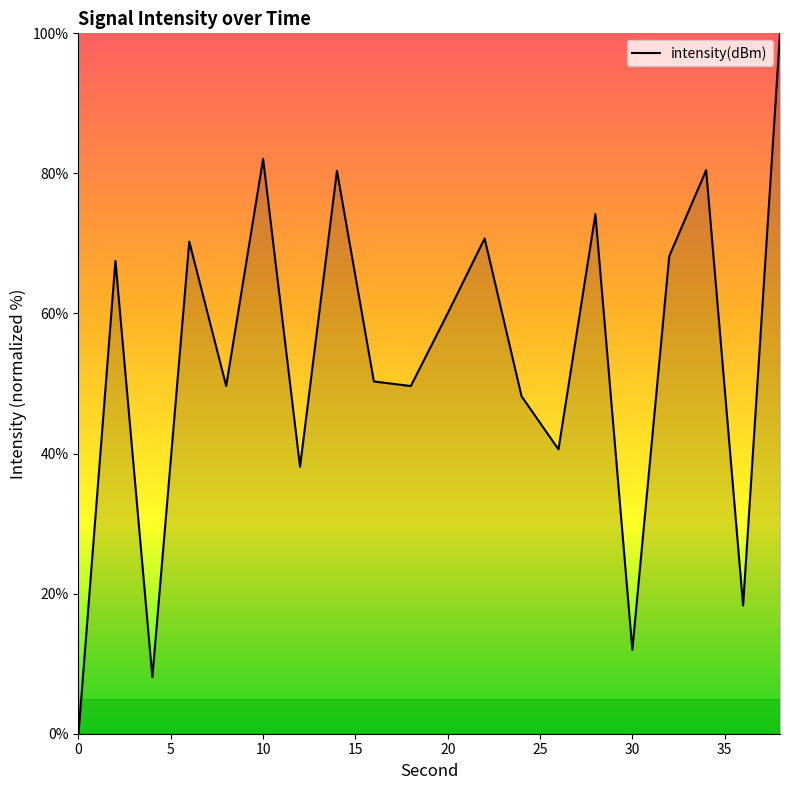

Count the number of data series in this chart.

1